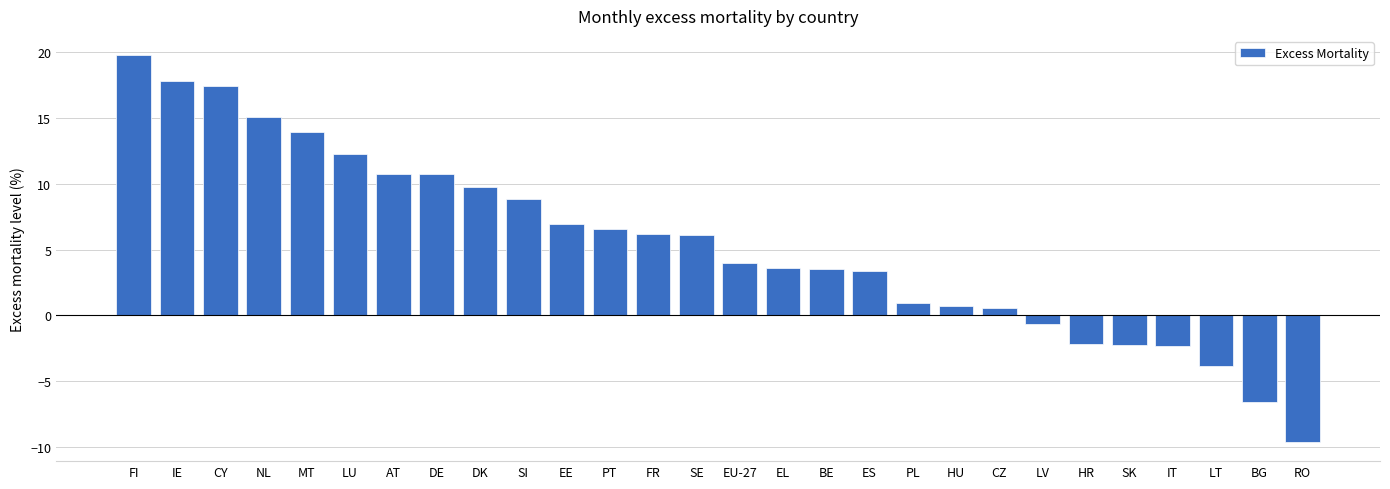

What is the label of the 23rd bar from the right?

LU